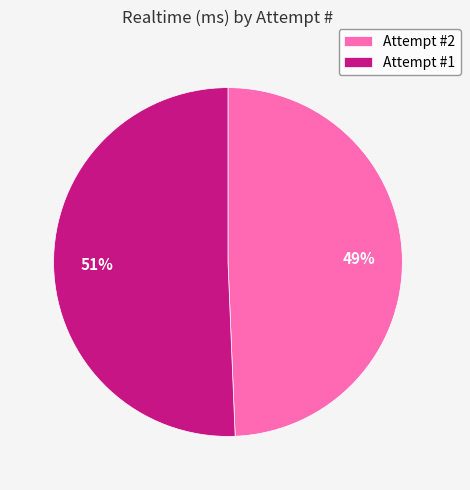

Combined, do Attempt #1 and Attempt #2 account for over 50%?

Yes